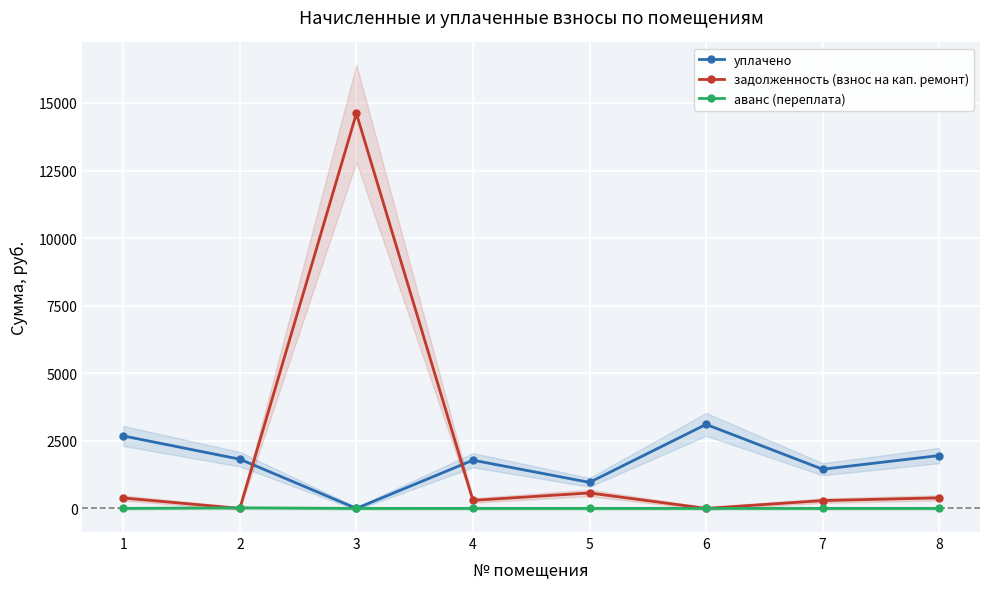

How many interior local peaks does the уплачено series have?

2